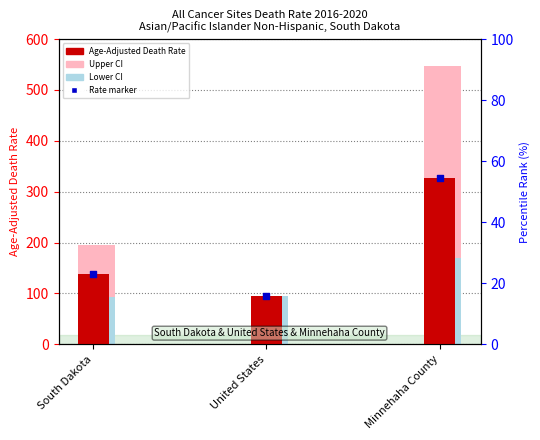

Is the value of Lower CI at United States greater than the value of Rate marker at South Dakota?

No